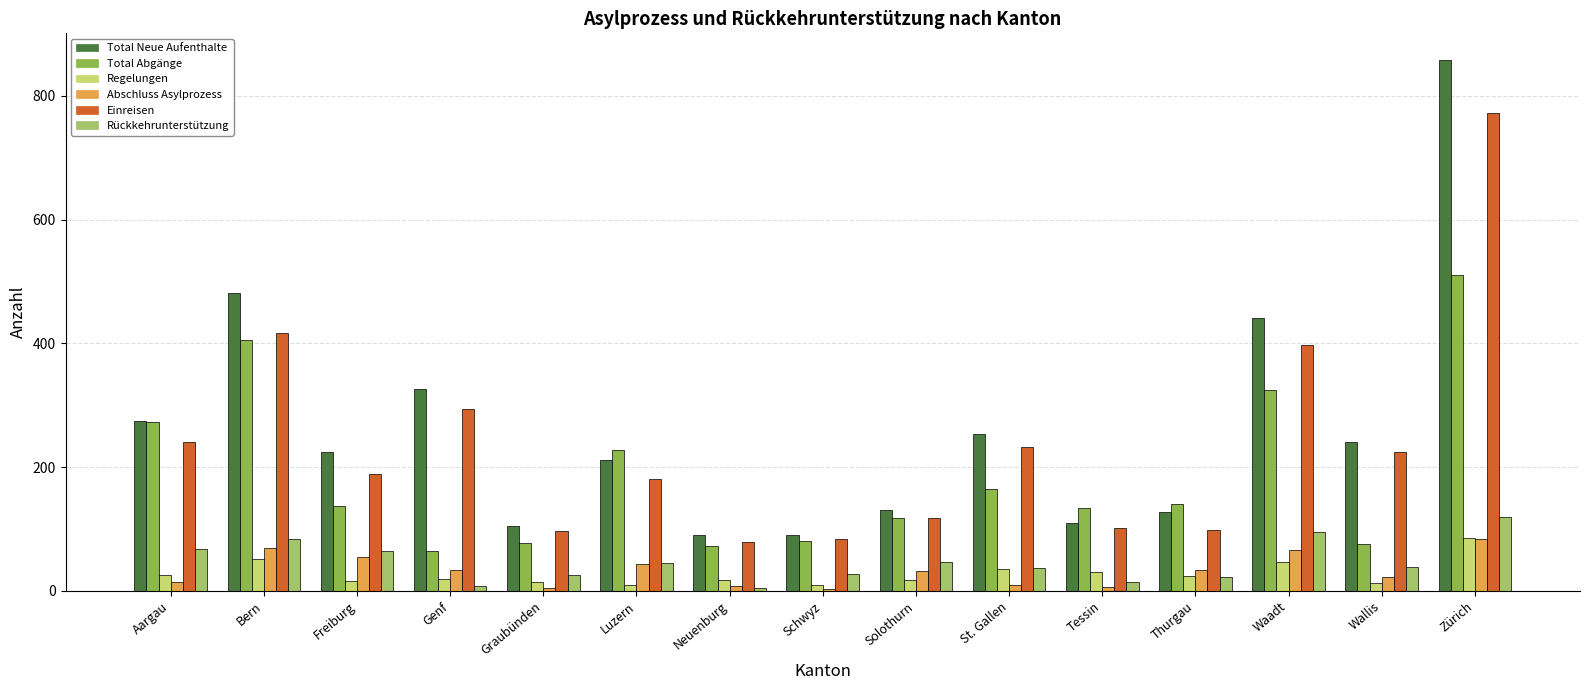

What is the label of the 7th bar from the left?

Neuenburg